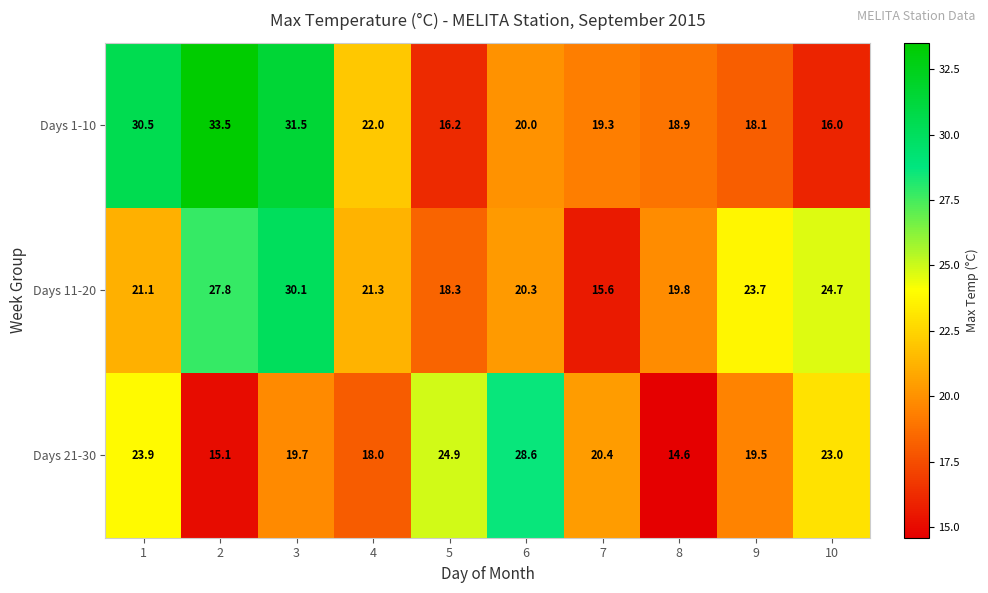

Is it true that Days 1-10 equals 28.7 at 6?

False